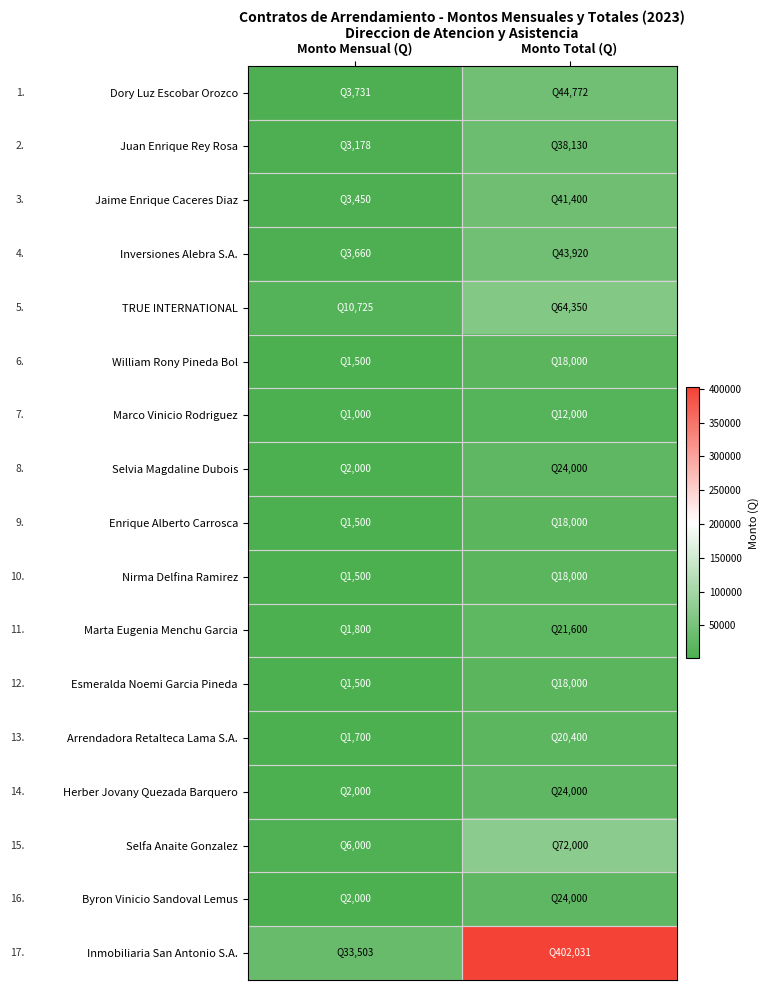

What is the difference between the highest and lowest values at Monto Total (Q)?

390030.6